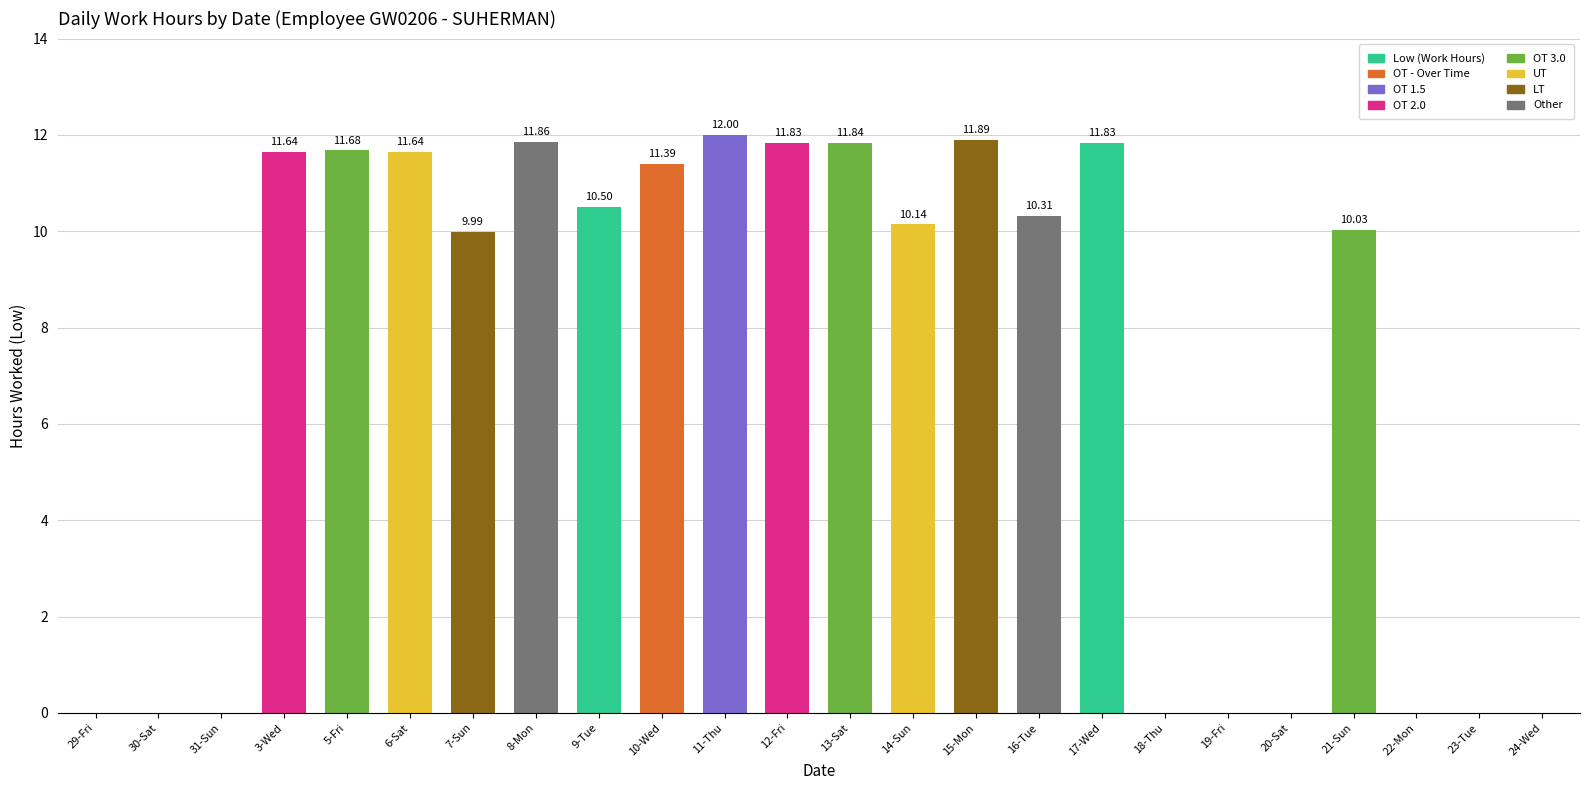

Are the bars grouped side by side (vs. stacked)?

No